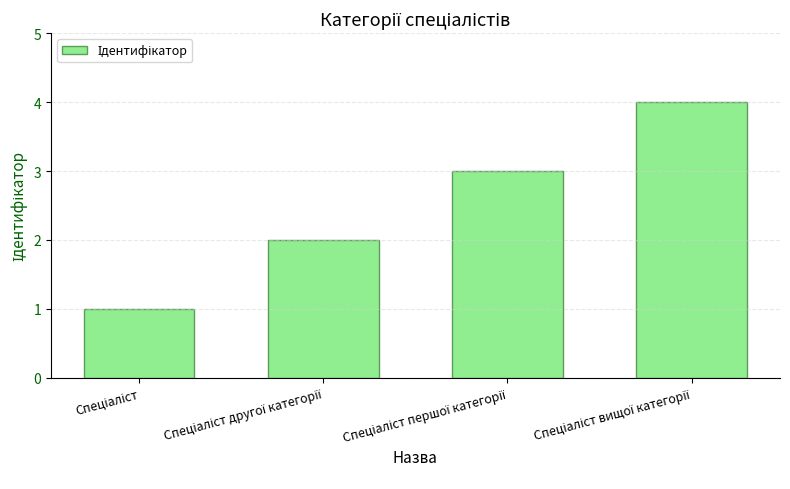

What is the difference between the maximum and minimum values?

3